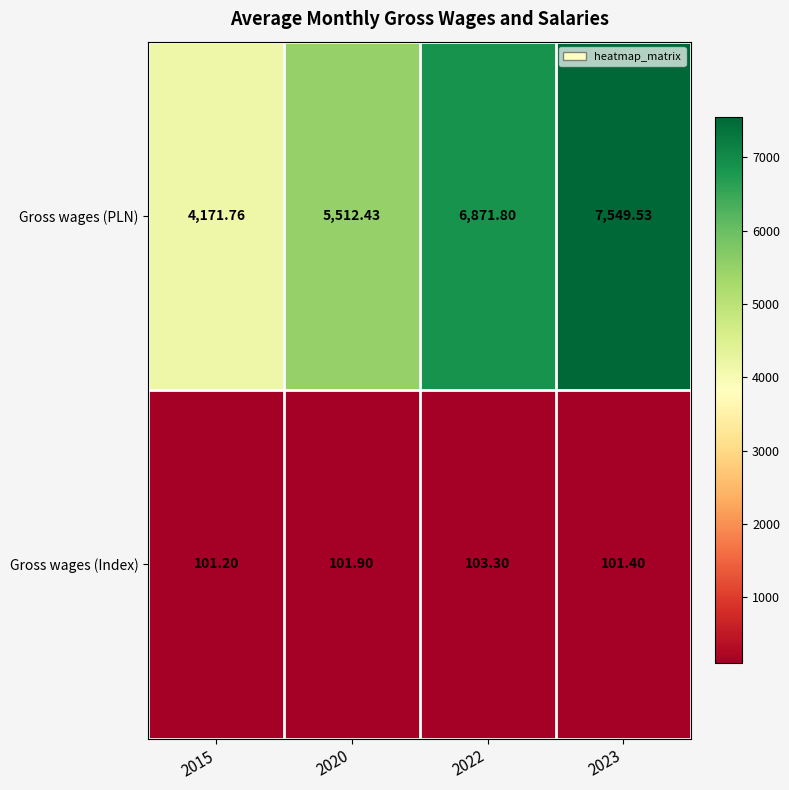

List the series in order of their overall mean, highest first.

Gross wages (PLN), Gross wages (Index)